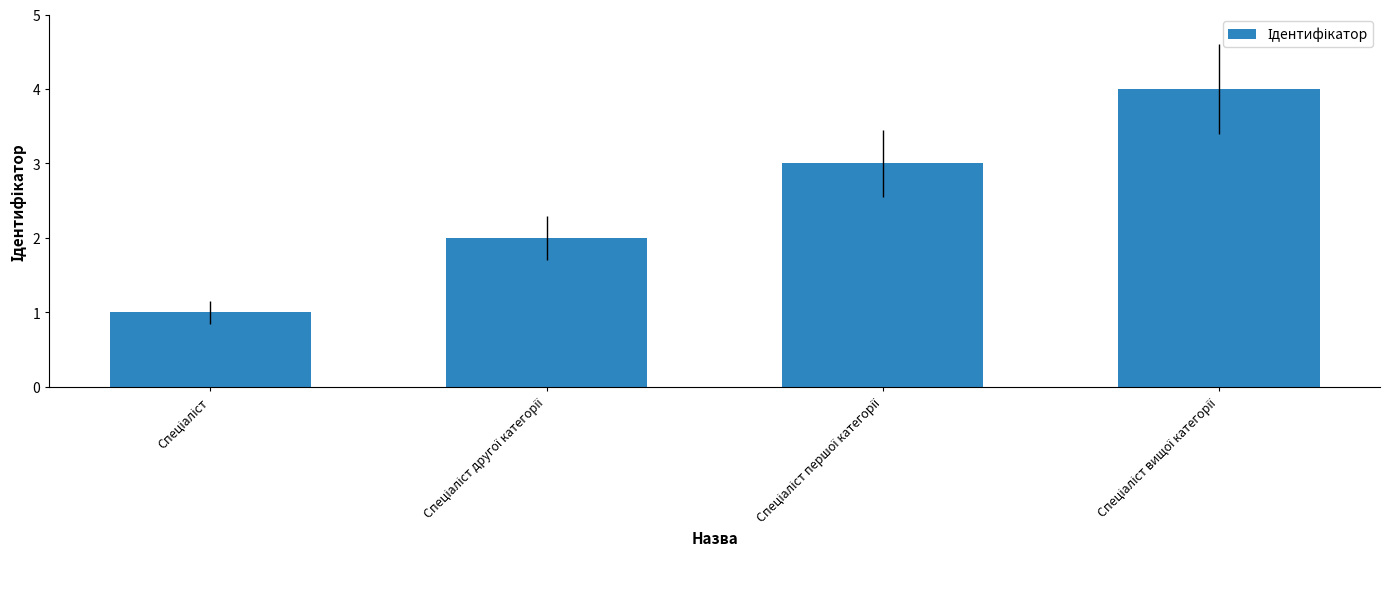

What is the maximum value shown in the chart?

4